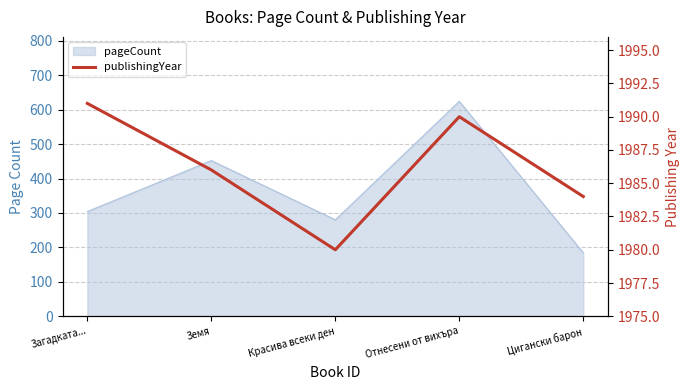

What is the sum of all values?

9931